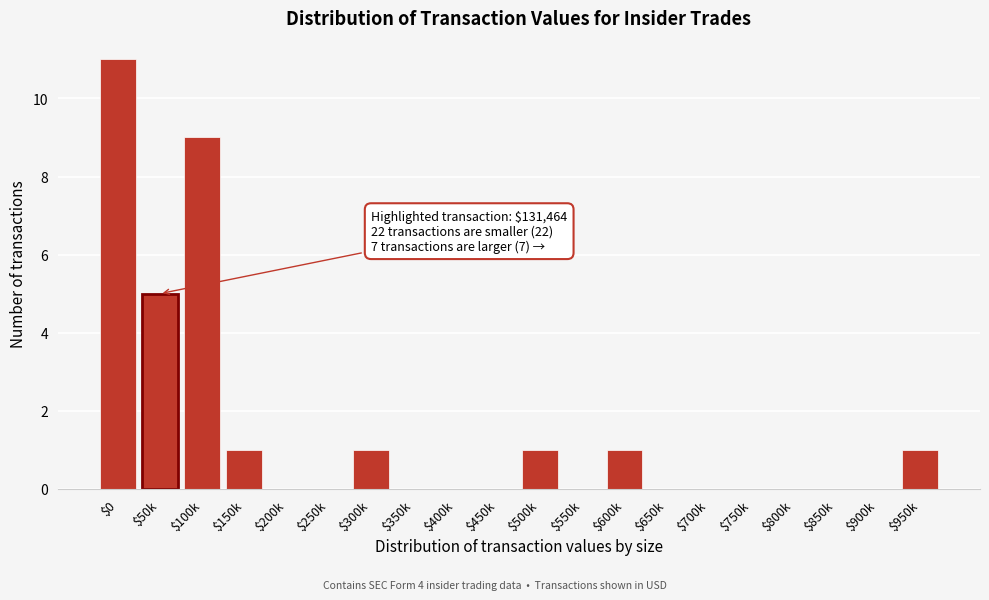

What is the sum of all values?

30